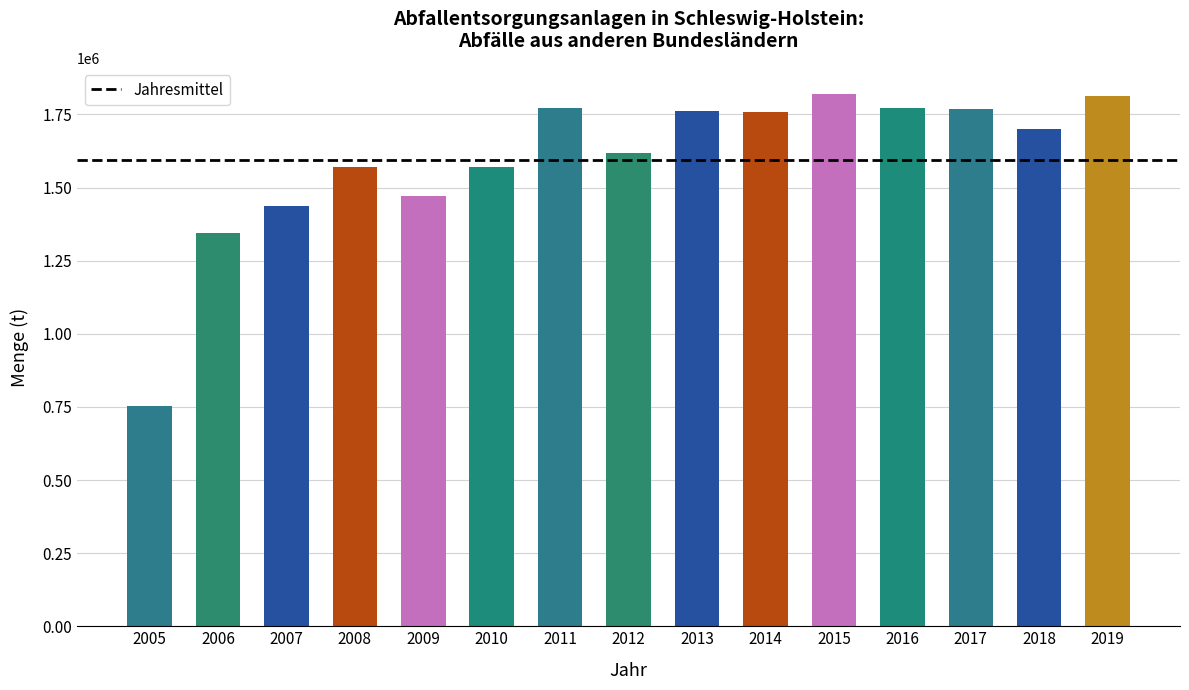

What is the sum of all values?

23928287